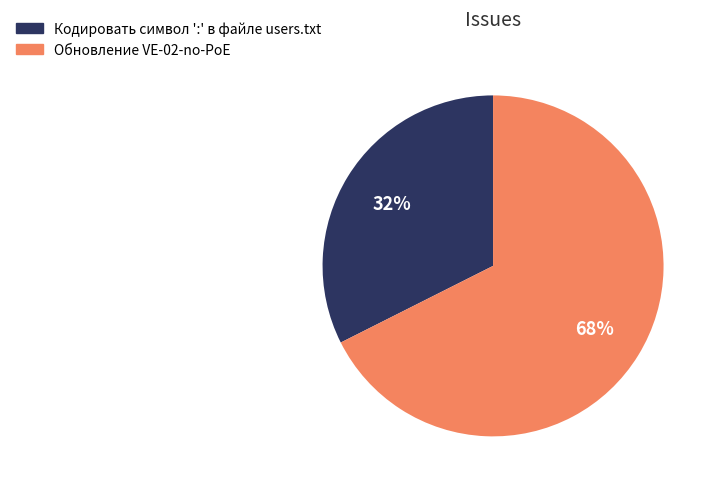

Do Кодировать символ ':' в файле users.txt and Обновление VE-02-no-PoE together represent more than half of the pie?

Yes